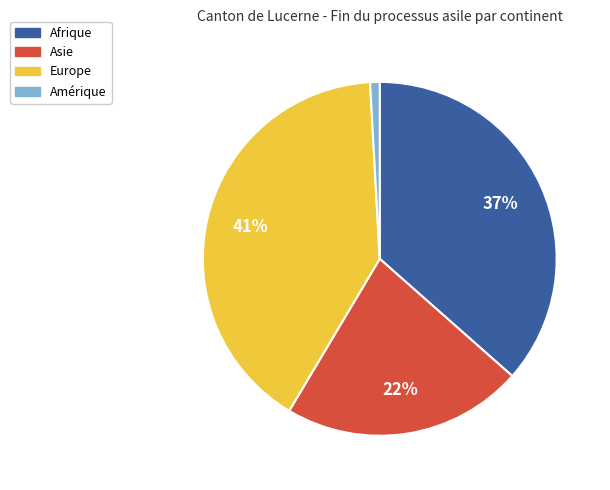

The Amérique slice represents 1% of the pie. True or false?

True